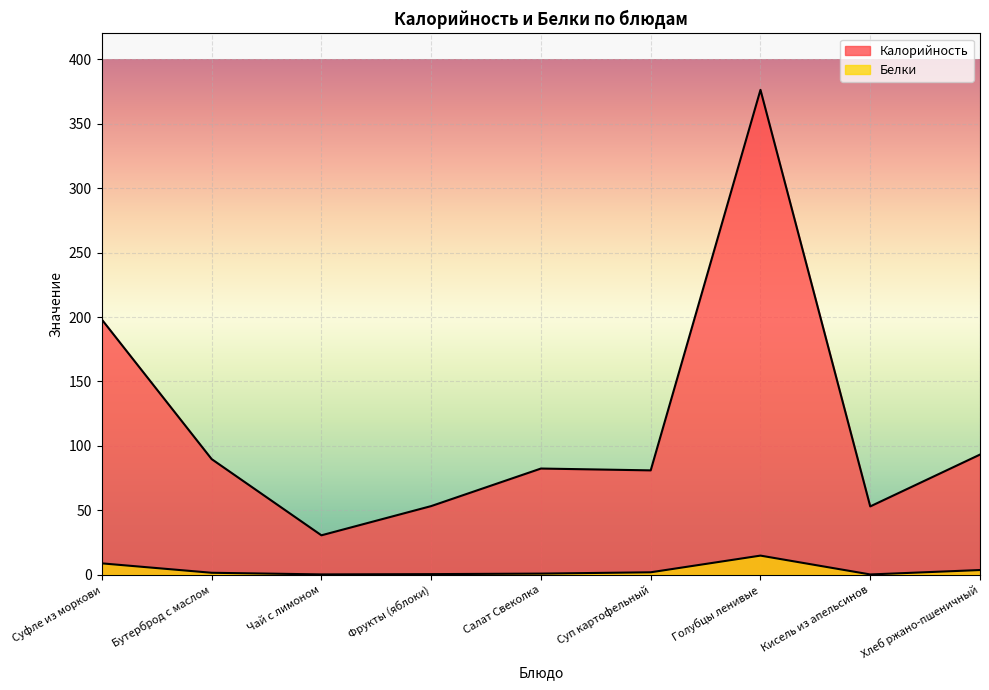

True or false: Калорийность has a value of 53.0 at Кисель из апельсинов.

True